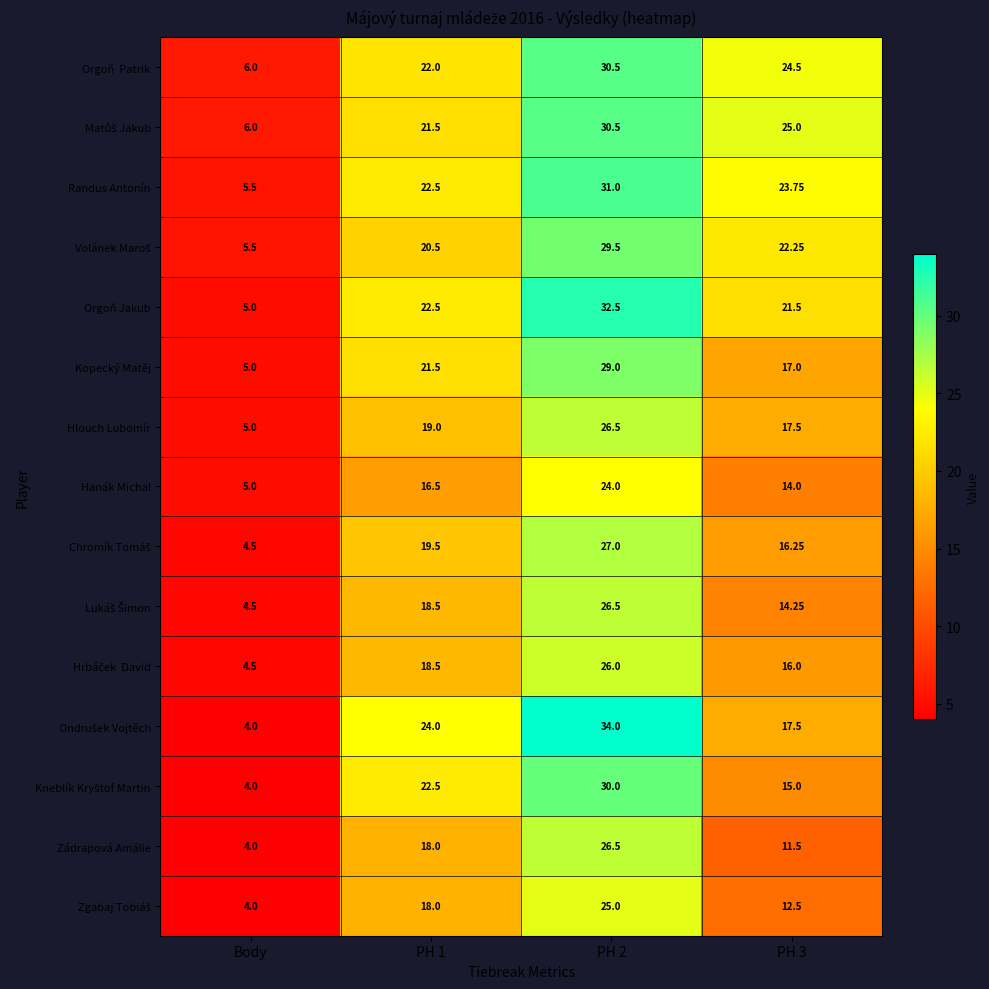

Which label corresponds to the smallest value in the chart?

Body